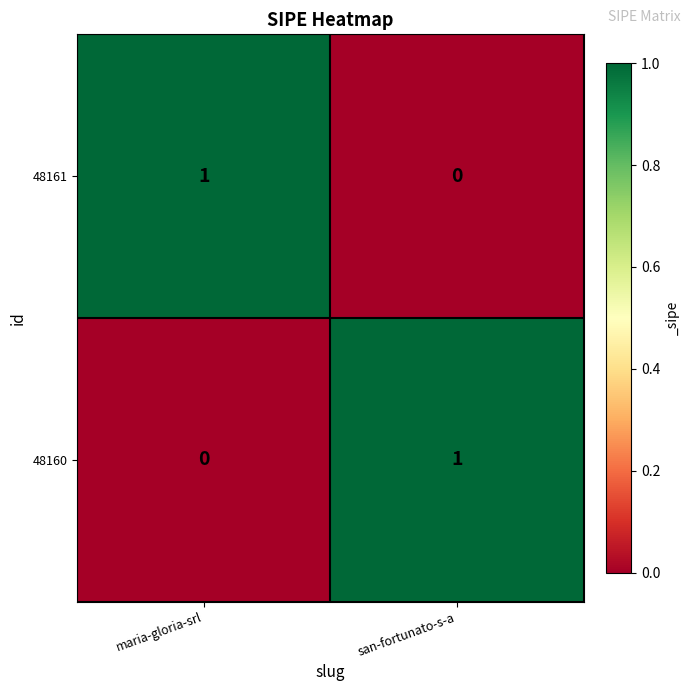

The value of 48160 at san-fortunato-s-a is 1. True or false?

True